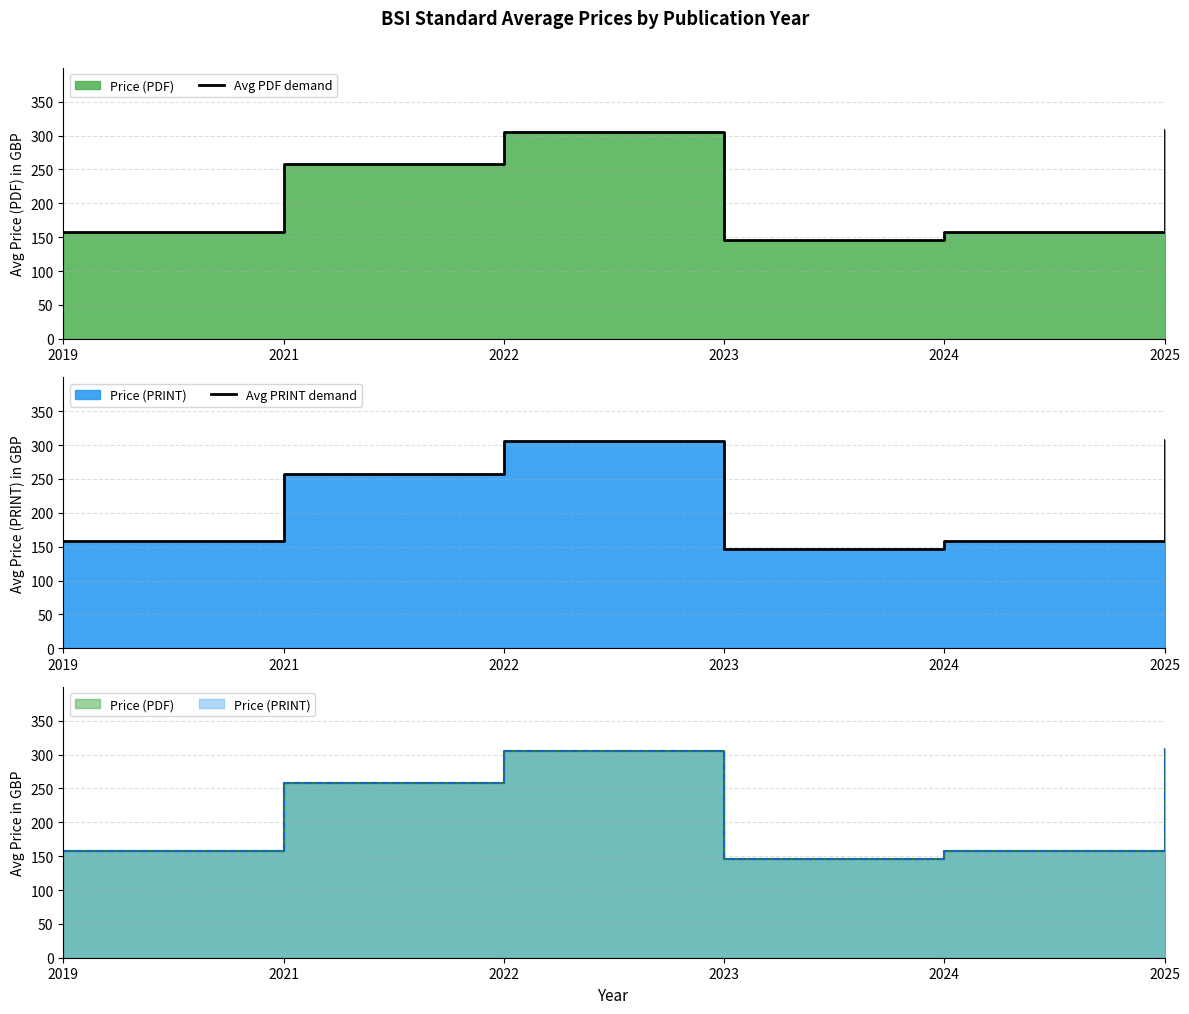

Between 2021 and 2024, which series saw the biggest shift?

Avg PDF demand